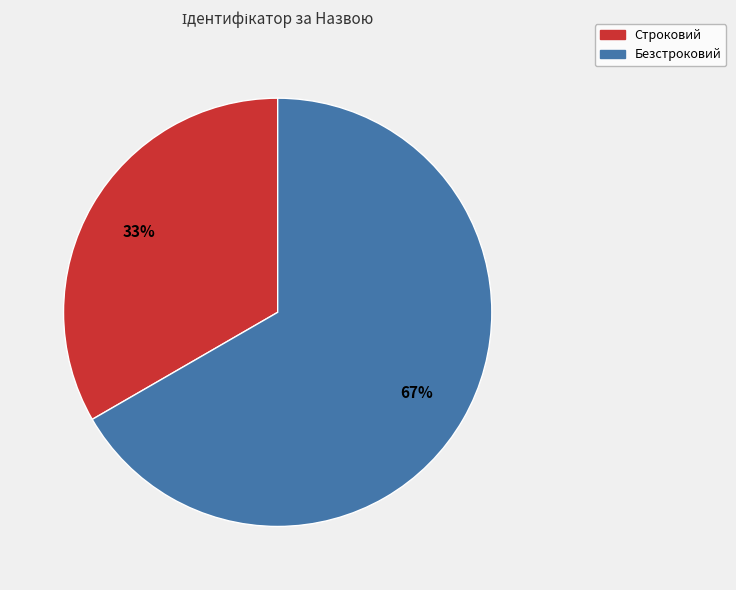

To the nearest percent, what portion does Безстроковий represent?

67%